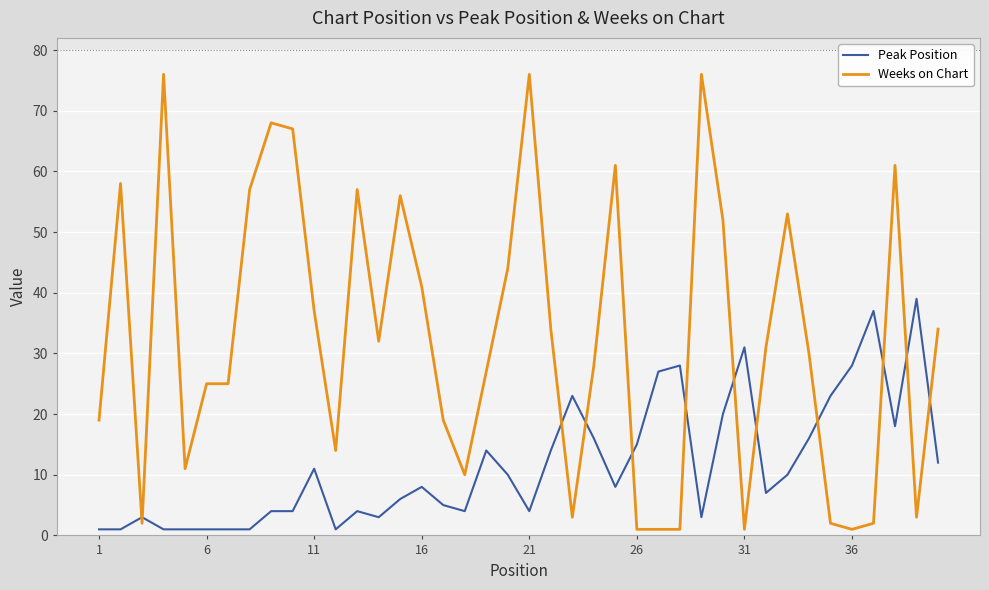

Which series has the widest spread of values?

Weeks on Chart